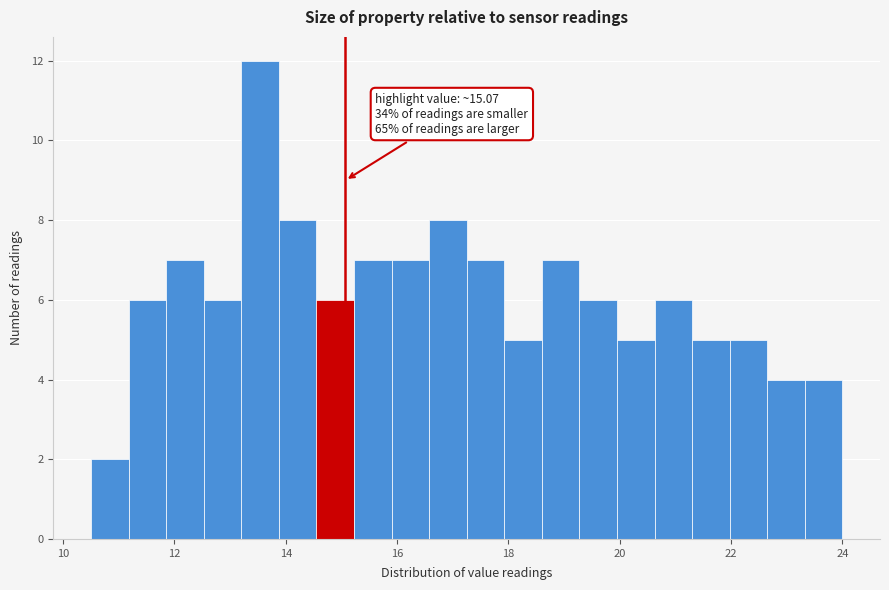

Around what value on the x-axis is the tallest bar? Give the approximate position of its centre, as read against the axis.

13.6